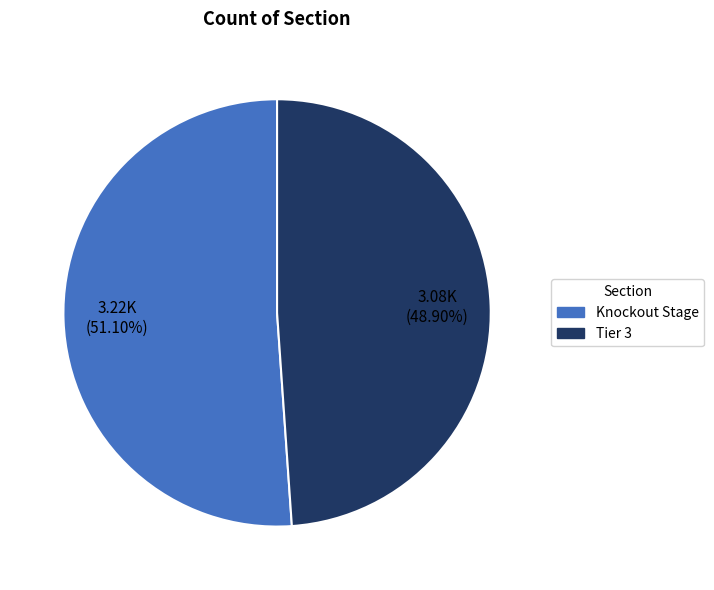

How many slices are in this pie chart?

2